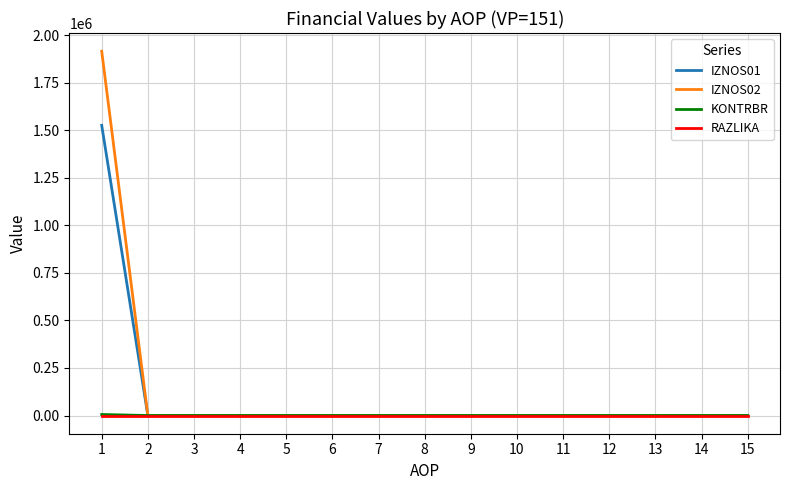

The value of RAZLIKA at 11 is 0.0. True or false?

True